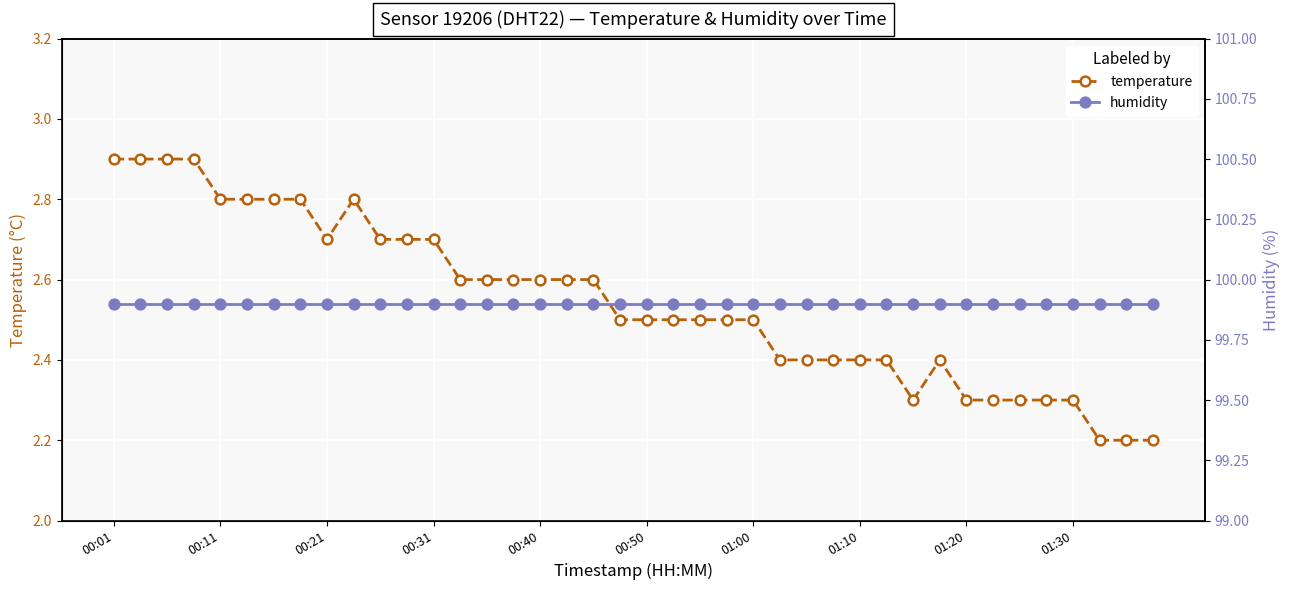

True or false: temperature has more than 2 points higher than both neighbors.

False